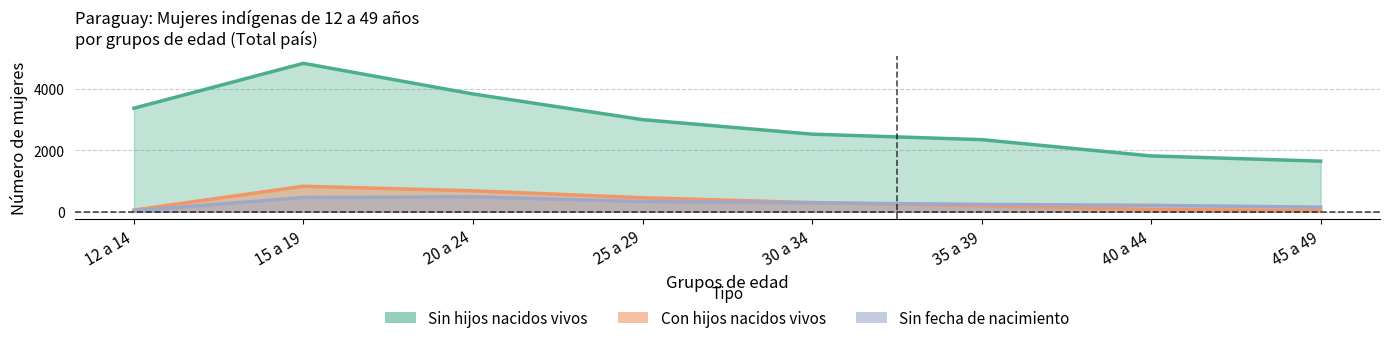

True or false: Sin hijos nacidos vivos and Sin fecha de nacimiento intersect in this chart.

False